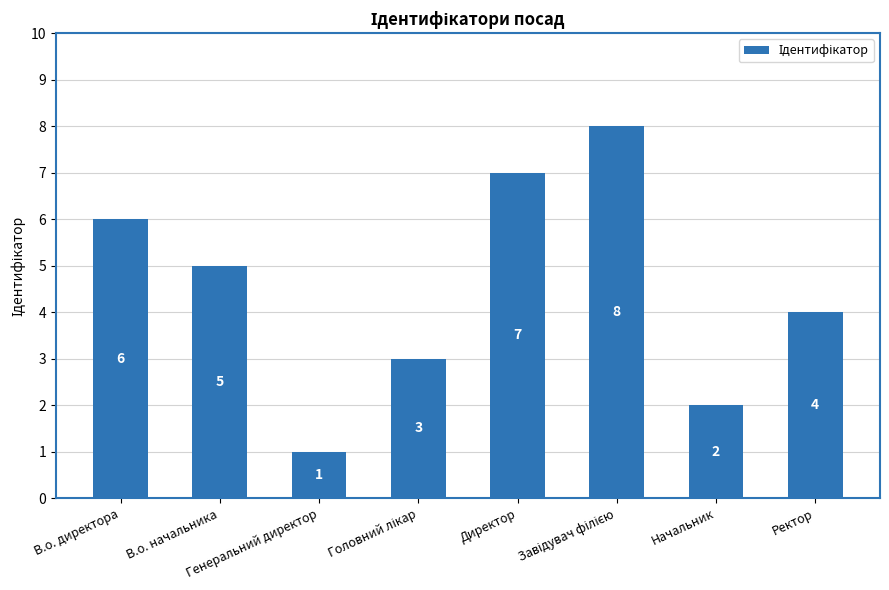

What is the greatest value displayed?

8